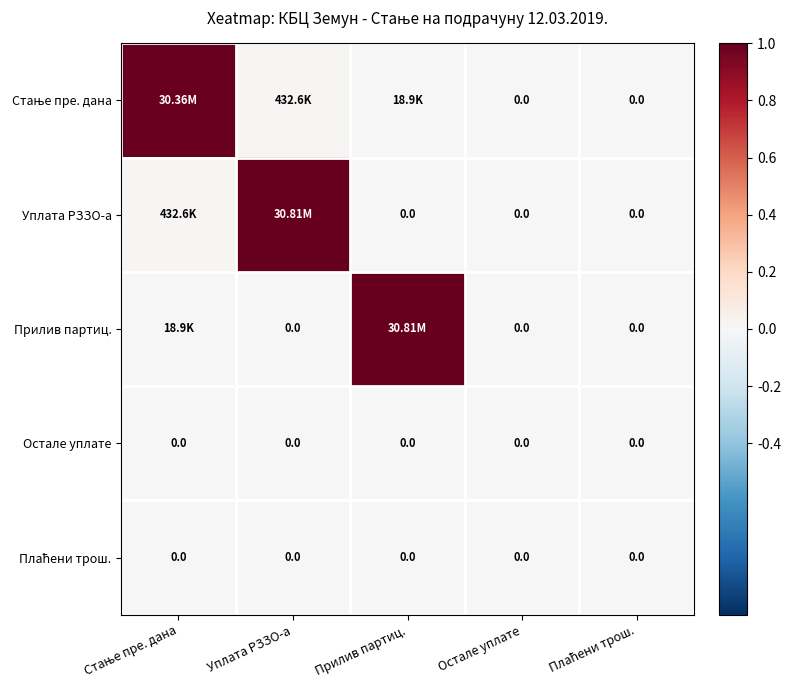

The value of Уплата РЗЗО-а at Плаћени трош. is 0.5. True or false?

False